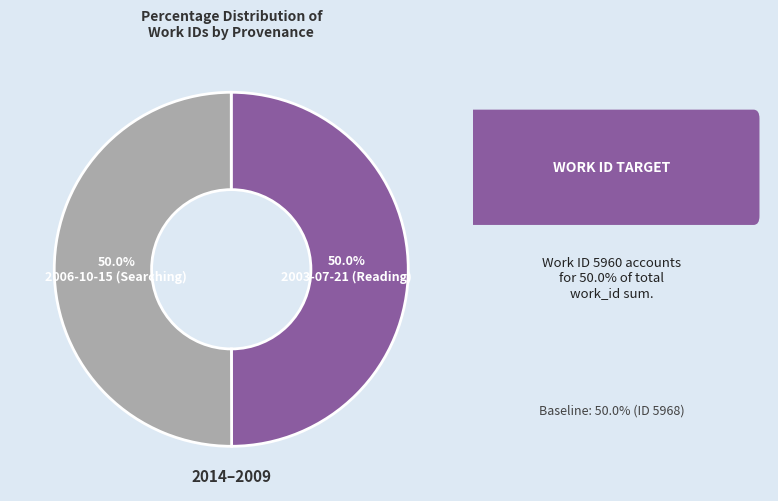

Combined, do 2003-07-21 (Reading) and 2006-10-15 (Searching) account for over 50%?

Yes